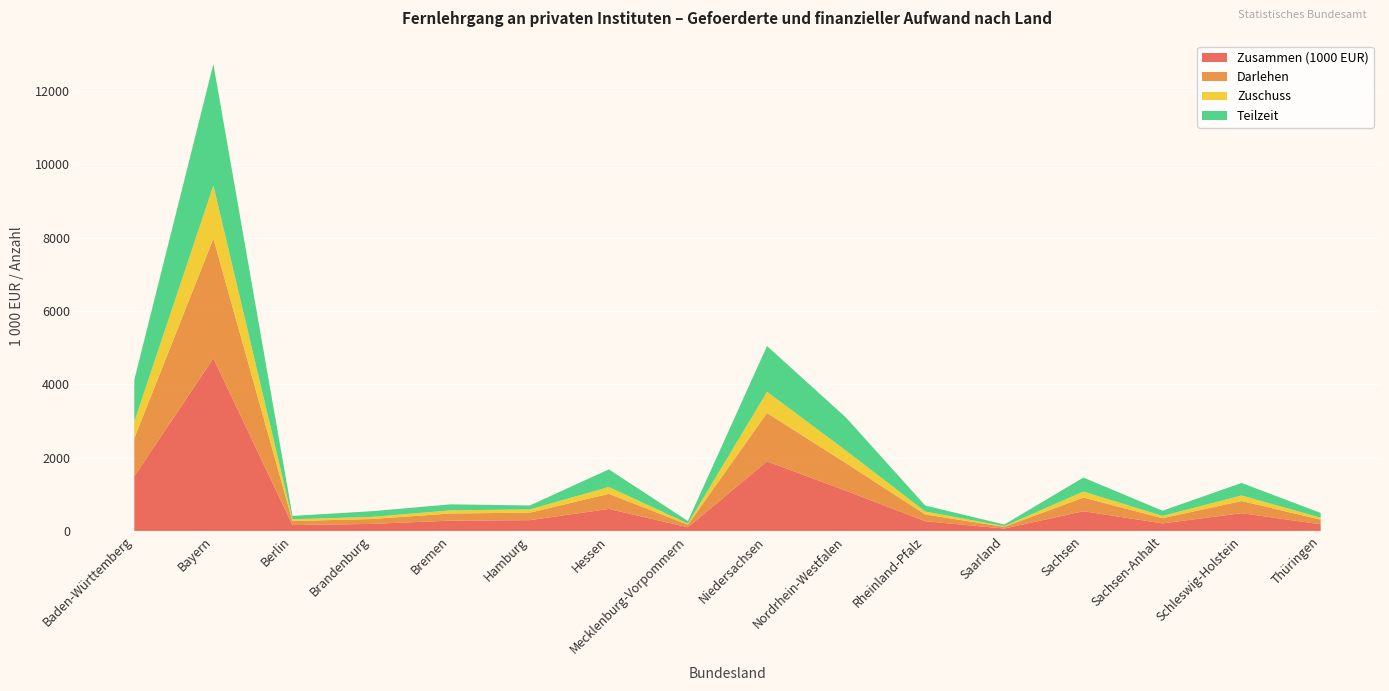

Reading right to left, list all the values displayed in this chart.

Zusammen (1000 EUR): 180.6	483.4	204.8	536.7	64.6	264.6	1093.9	1897.2	99.6	599.2	293.3	280.4	191.4	158.6	4710.2	1489.9
Darlehen: 125.6	331.3	142.3	372.6	44.9	183.9	751.2	1318.7	69.2	412.3	203.9	194.9	133.0	110.2	3259.4	1035.8
Zuschuss: 55.0	152.2	62.5	164.1	19.7	80.6	342.7	578.6	30.4	186.9	89.4	85.5	58.4	48.4	1450.8	454.0
Teilzeit: 129.0	342.0	141.0	382.0	45.0	164.0	901.0	1249.0	70.0	480.0	107.0	164.0	154.0	92.0	3314.0	1139.0